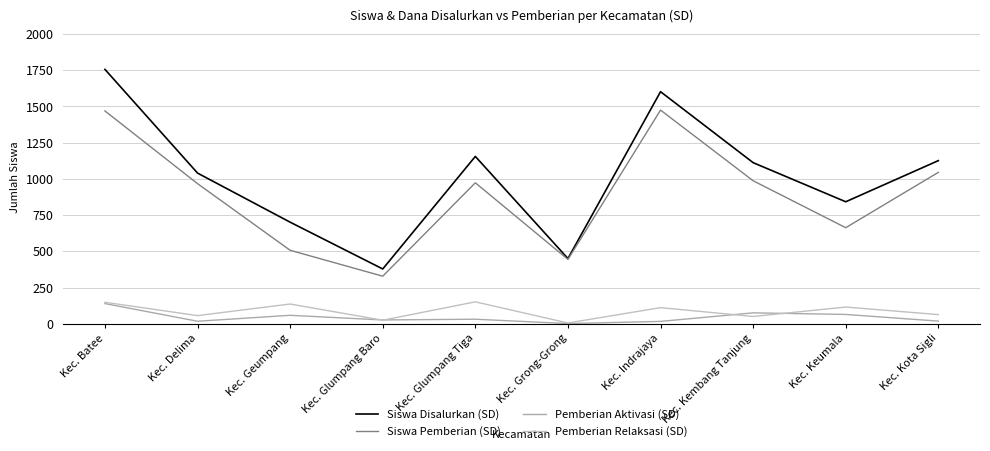

Is this an area chart (filled region under the line)?

No